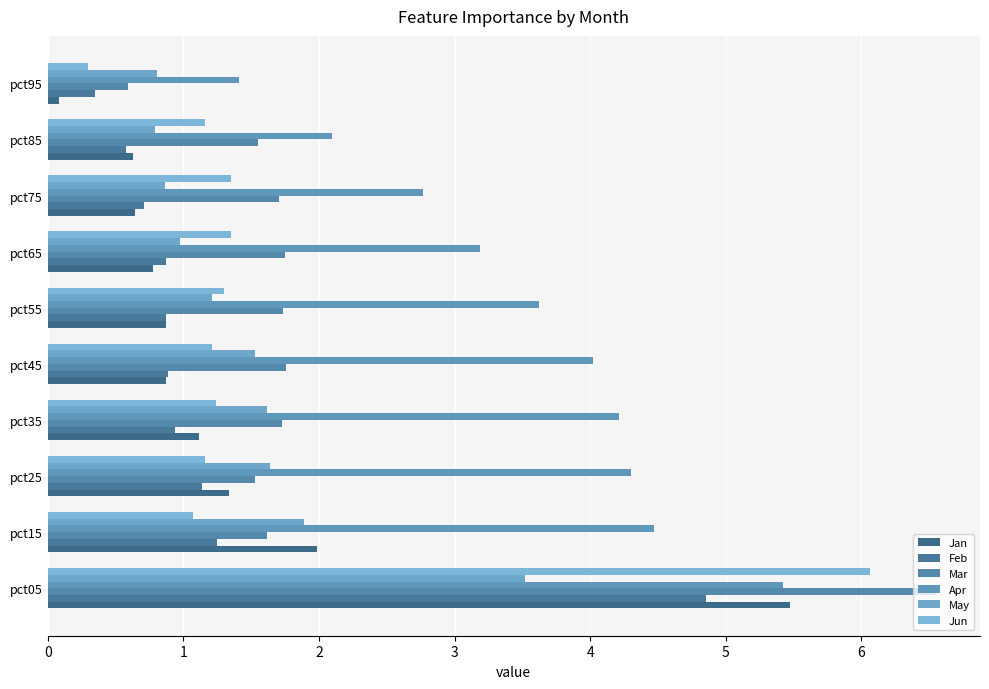

Reading left to right, extract all data points from this chart.

Jan: 5.5	2.0	1.3	1.1	0.9	0.9	0.8	0.6	0.6	0.1
Feb: 4.9	1.2	1.1	0.9	0.9	0.9	0.9	0.7	0.6	0.4
Mar: 6.5	1.6	1.5	1.7	1.8	1.7	1.8	1.7	1.5	0.6
Apr: 5.4	4.5	4.3	4.2	4.0	3.6	3.2	2.8	2.1	1.4
May: 3.5	1.9	1.6	1.6	1.5	1.2	1.0	0.9	0.8	0.8
Jun: 6.1	1.1	1.2	1.2	1.2	1.3	1.4	1.4	1.2	0.3